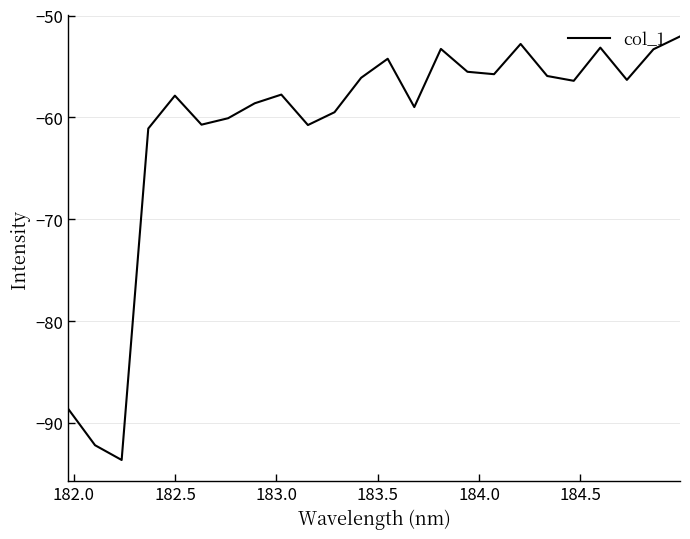

What is the greatest value displayed?

-52.1